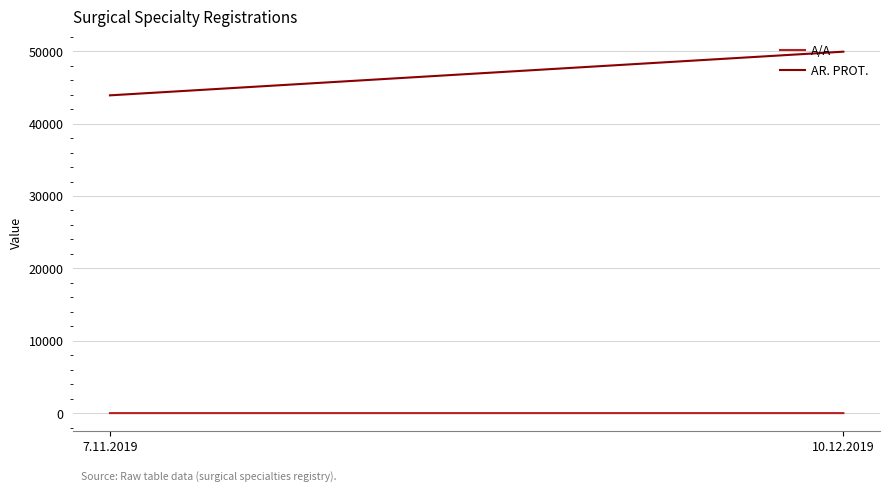

How many A/A values are between 1 and 2?

2